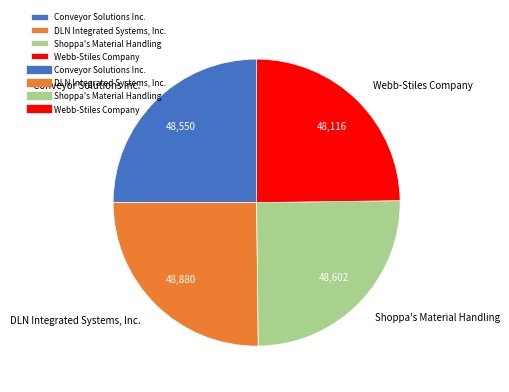

Is Conveyor Solutions Inc. the majority of the pie?

No